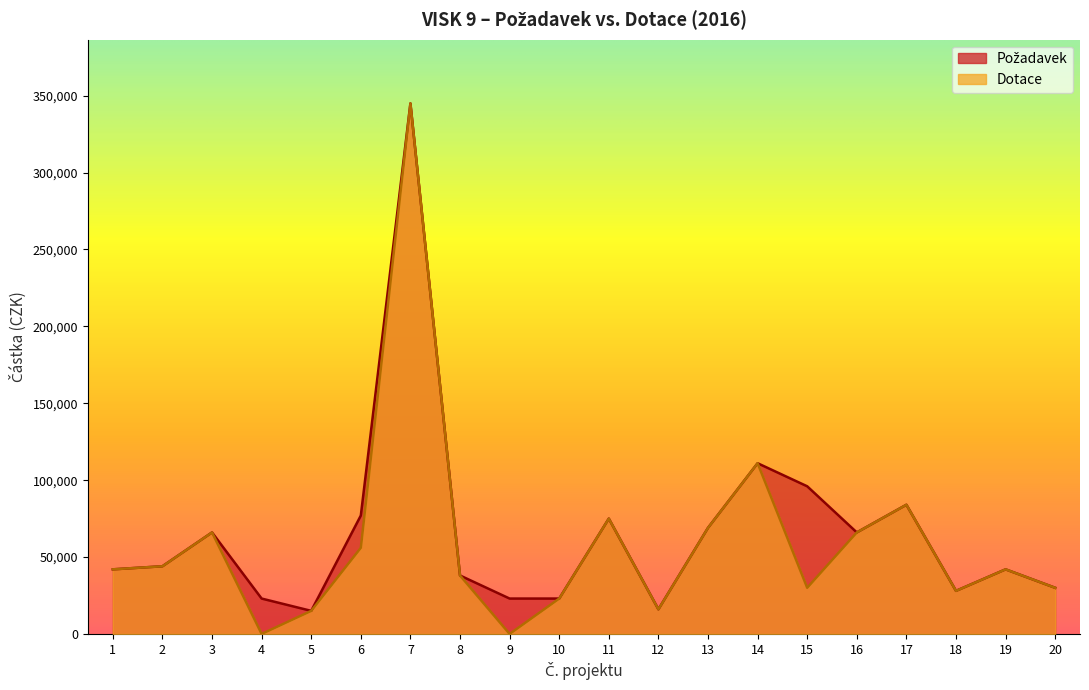

Which series has the largest range (max minus min)?

Dotace